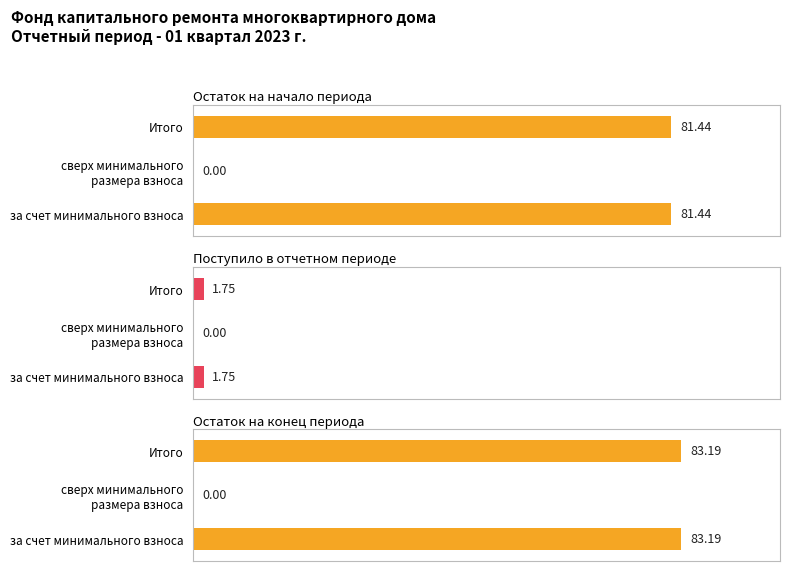

How many bars are there in total?

6